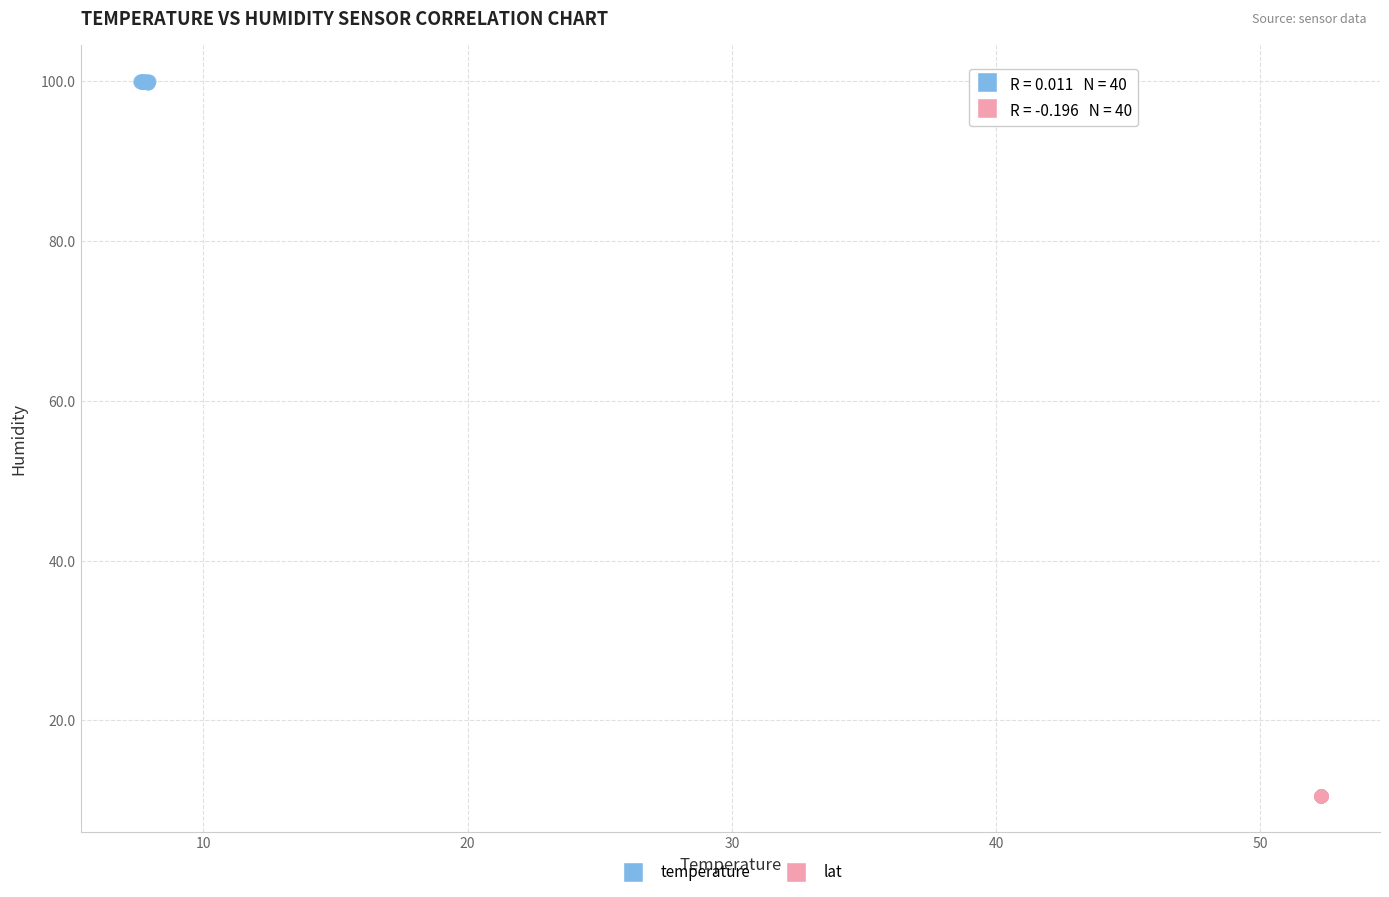

Which series has the largest Y range (max minus min)?

temperature